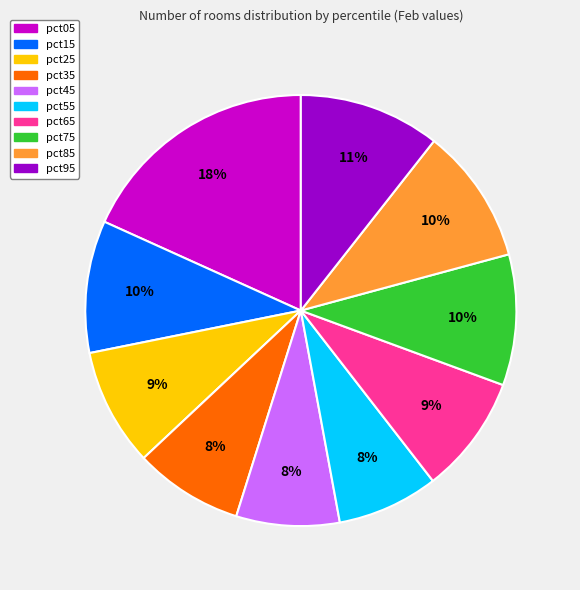

True or false: pct65 accounts for 1% of the total.

False